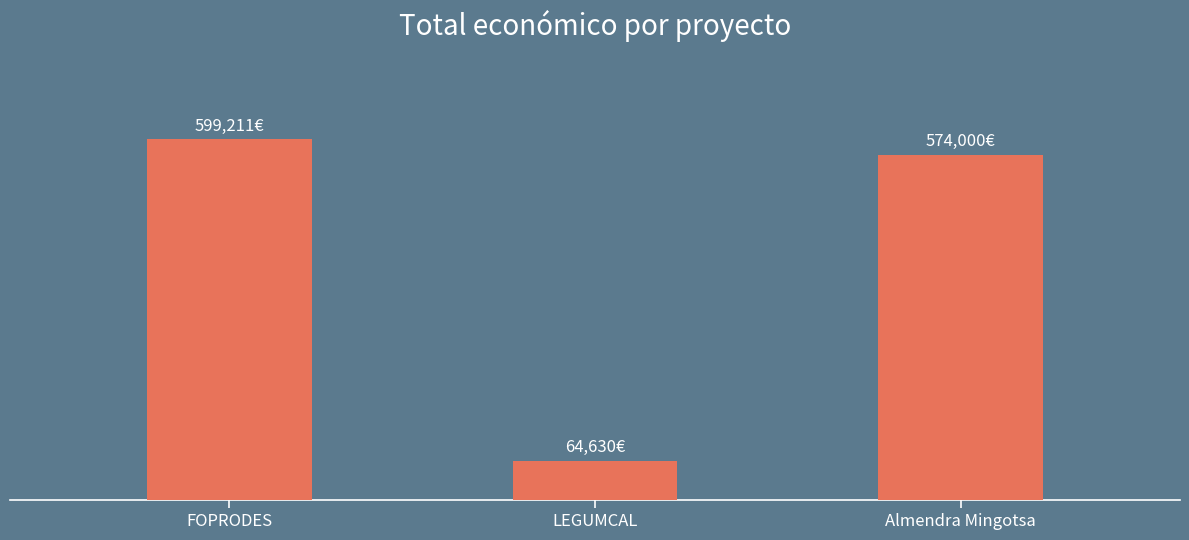

What position from the right is Almendra Mingotsa?

1